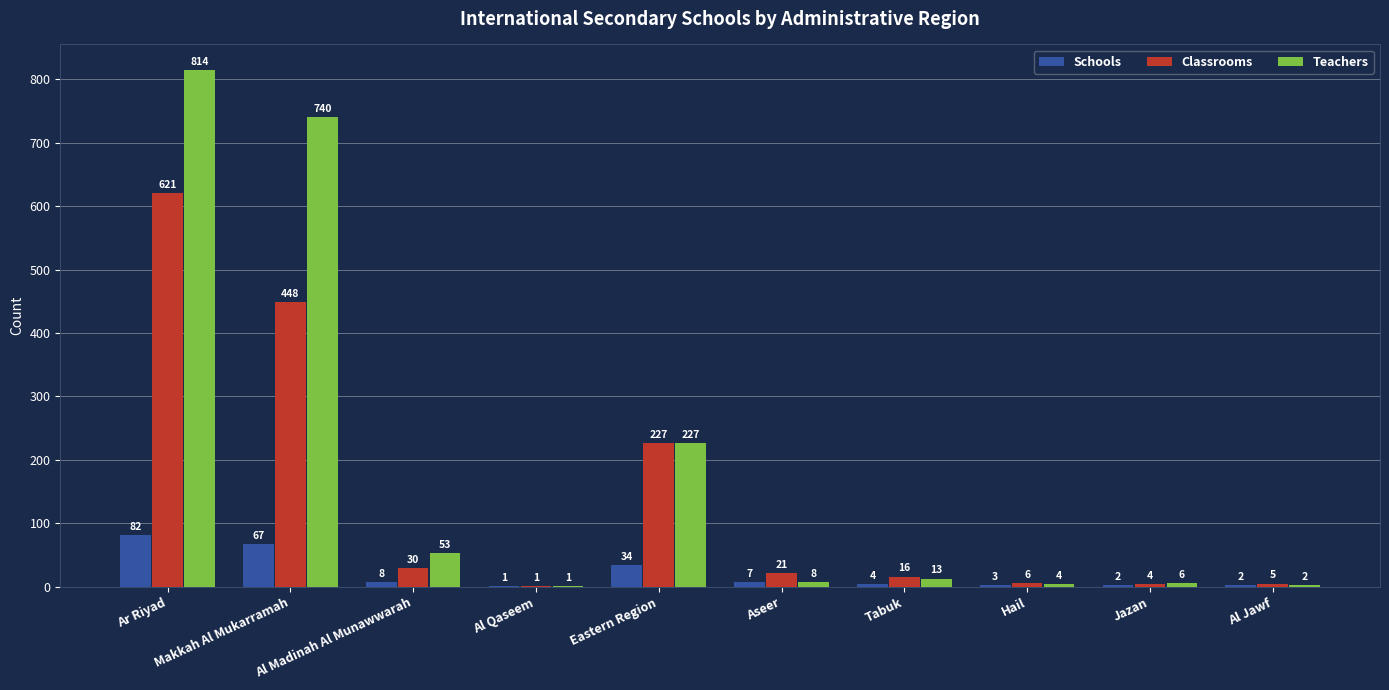

What is the total value across all series at Al Madinah Al Munawwarah?

91